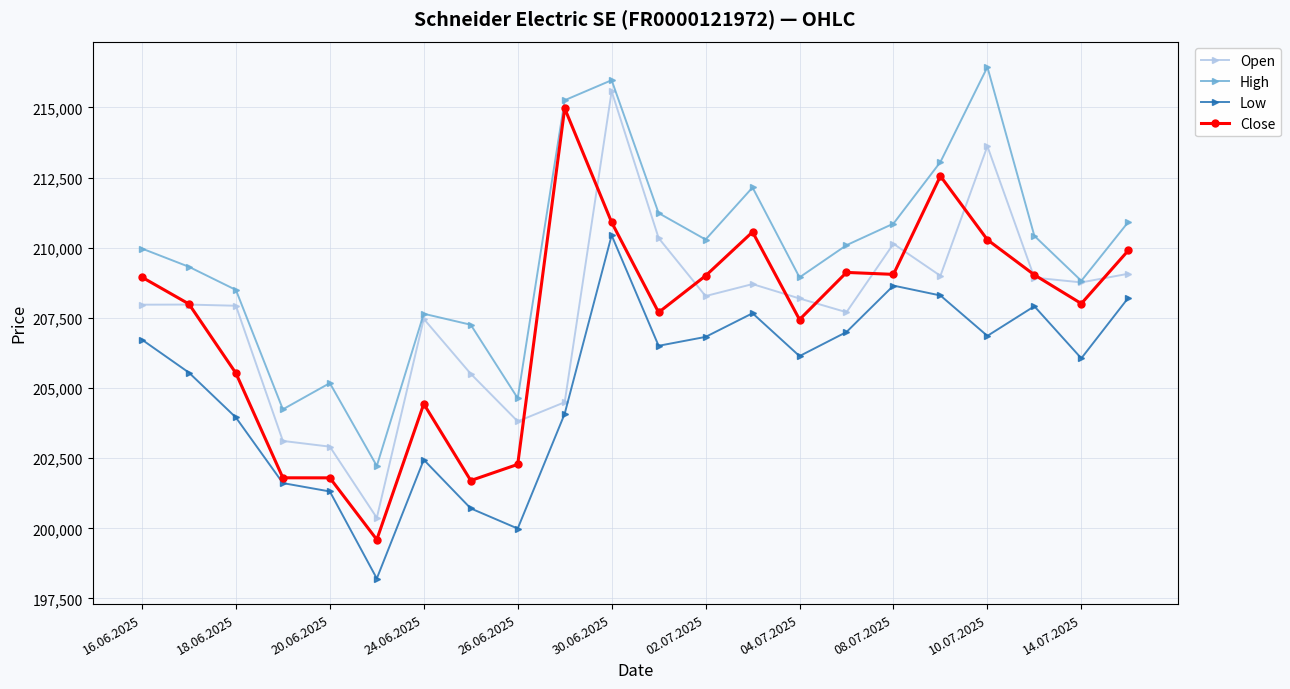

True or false: Open has more than 0 points higher than both neighbors.

True